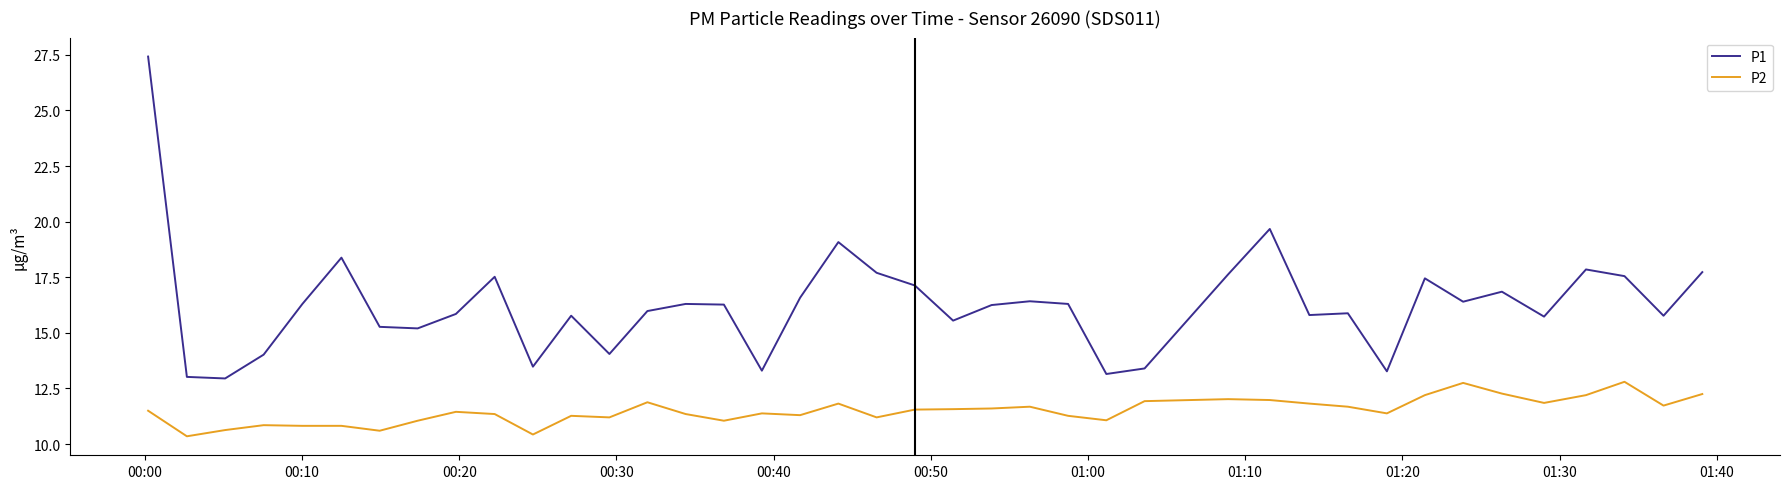

What is the highest value of the P1 series?

27.4